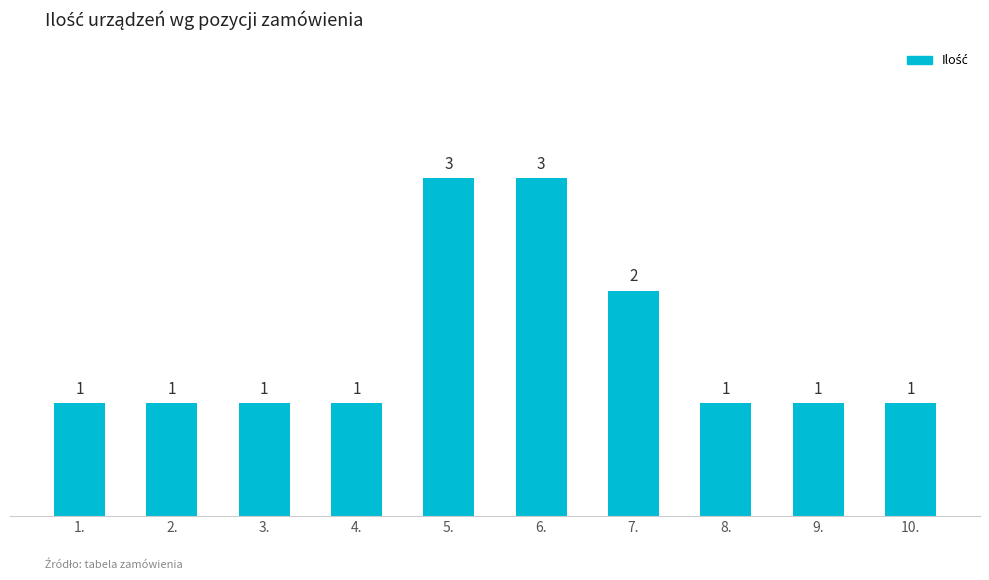

Reading left to right, transcribe all the data shown in this chart.

1.=1	2.=1	3.=1	4.=1	5.=3	6.=3	7.=2	8.=1	9.=1	10.=1